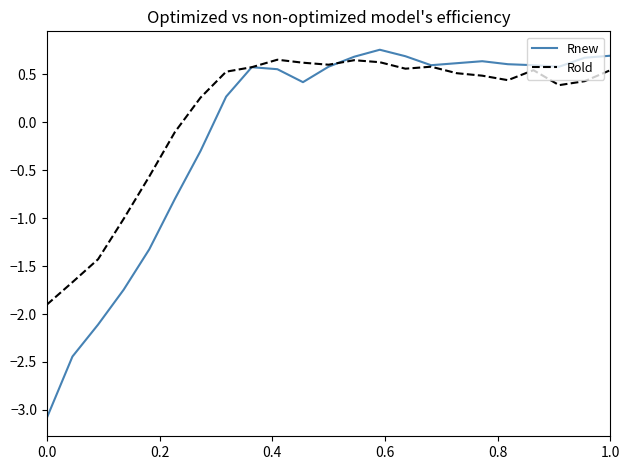

What is the sum of all Rnew values?

-2.3